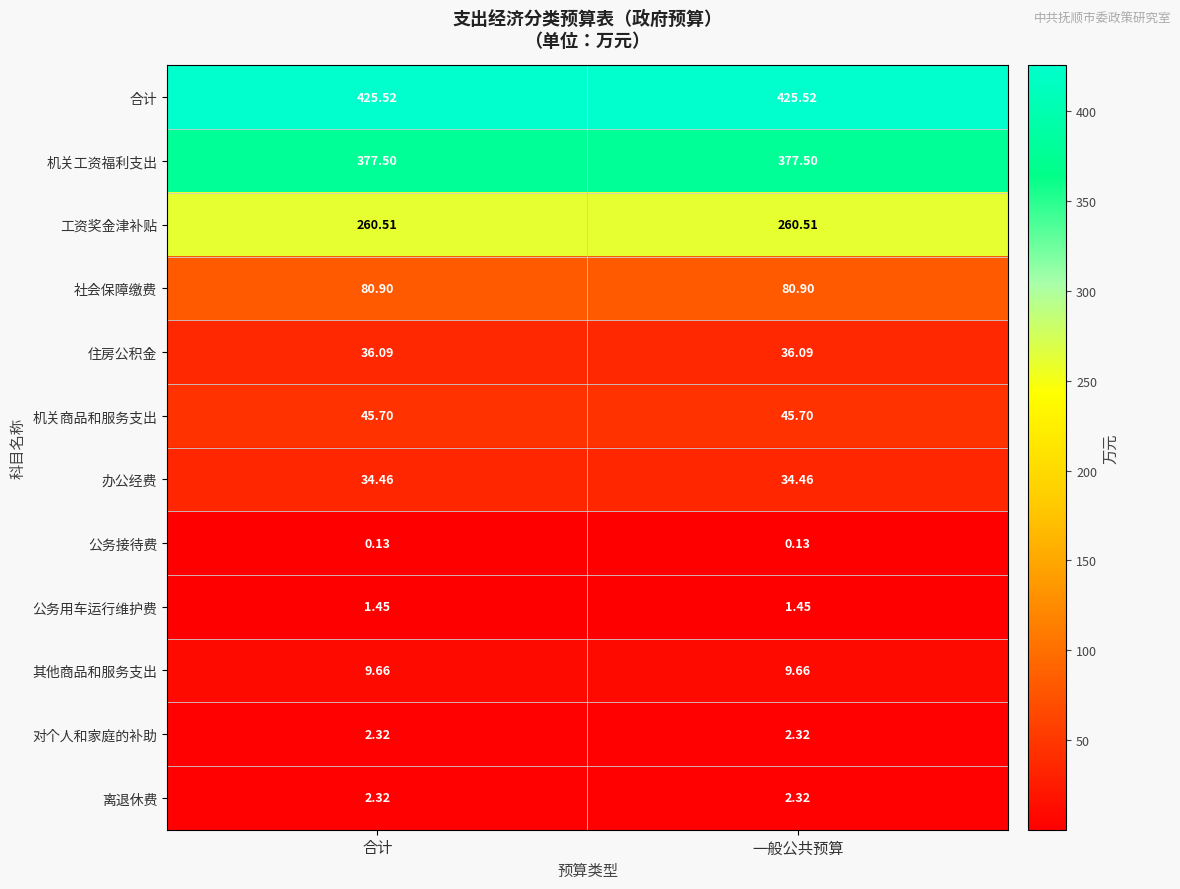

Count the number of categories in the chart.

2